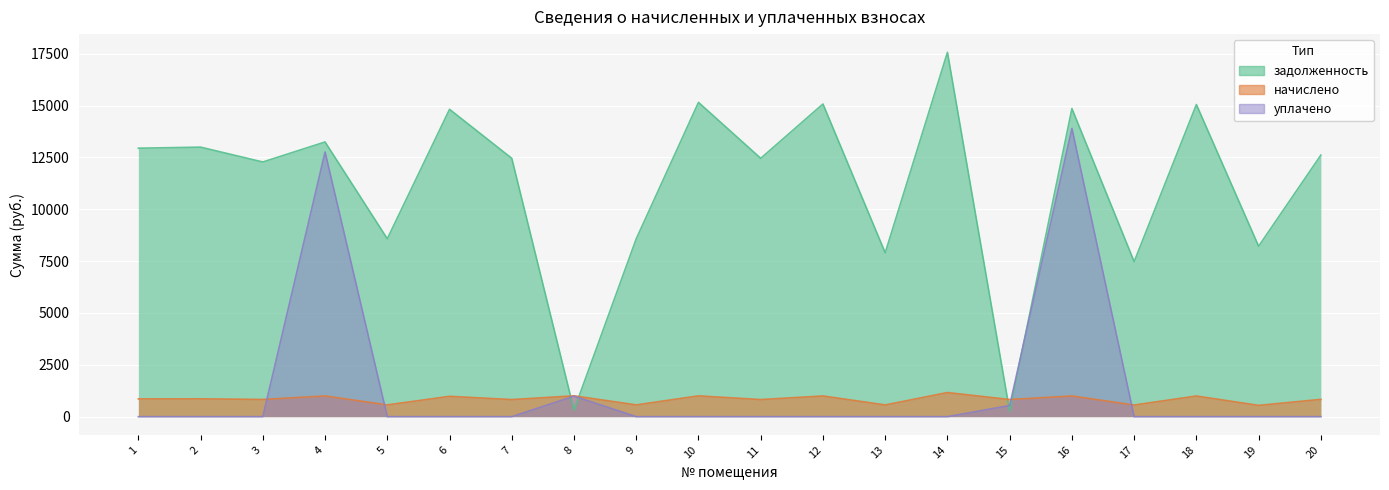

What is the value of the начислено point at the 1st from the left?

857.3